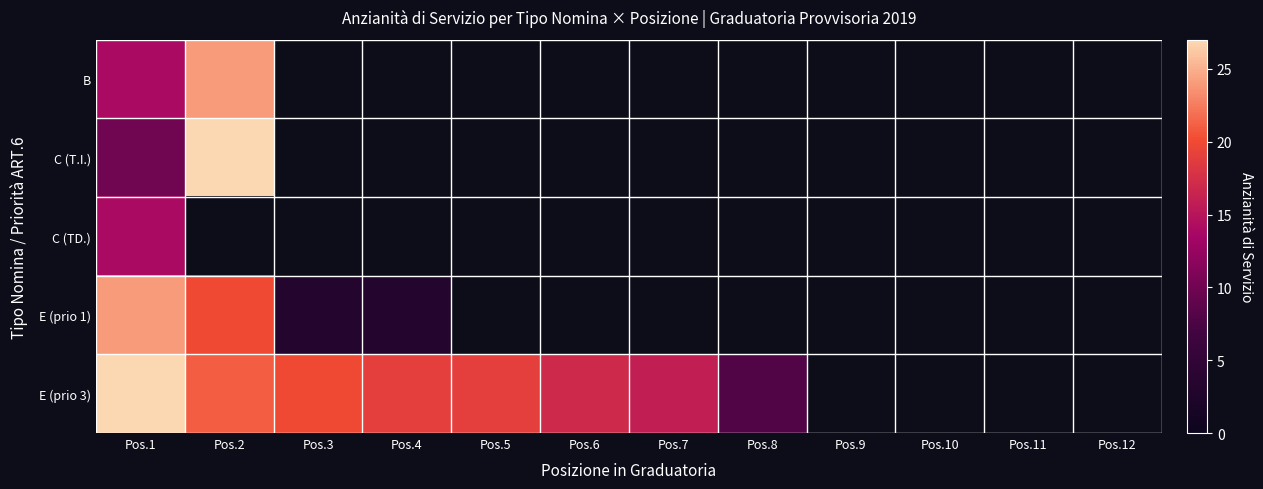

What value does the E (prio 1) series have at Pos.3?

3.0